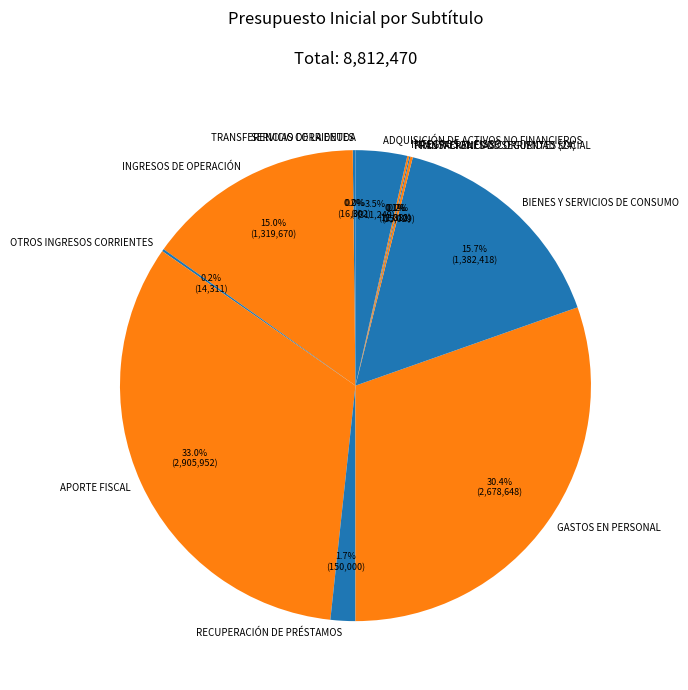

What is the ratio of the value at OTROS INGRESOS CORRIENTES to the value at INTEGROS AL FISCO?

1.2